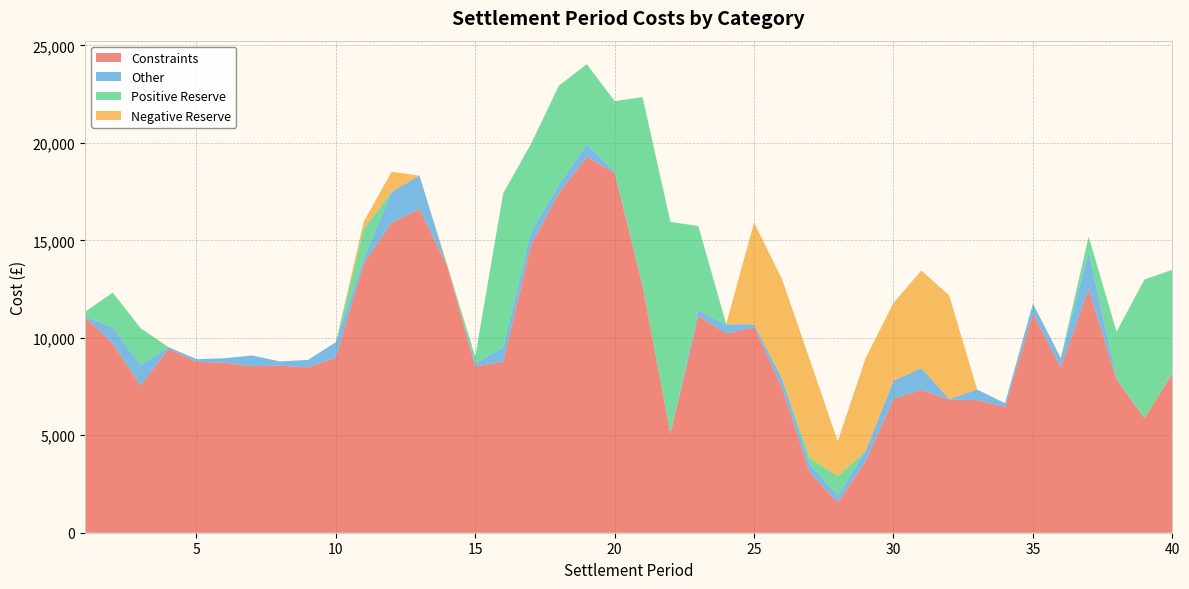

Reading left to right, transcribe all the data shown in this chart.

Constraints: 1=11075.1	2=9692.8	3=7562.1	4=9434.9	5=8767.1	6=8723.1	7=8546.1	8=8569.1	9=8479.1	10=9001.5	11=13810.8	12=15898.7	13=16621.1	14=13645.9	15=8535.3	16=8759.8	17=14762.2	18=17416.4	19=19283.8	20=18464.6	21=12663.3	22=5060.7	23=11123.8	24=10225.0	25=10533.0	26=7456.0	27=3086.2	28=1553.7	29=3657.0	30=6870.4	31=7329.1	32=6828.8	33=6804.7	34=6454.8	35=11250.2	36=8479.9	37=12501.7	38=7862.7	39=5872.3	40=8163.0
Other: 1=19.7	2=824.8	3=1028.9	4=84.3	5=137.0	6=227.3	7=545.3	8=216.6	9=386.7	10=770.3	11=229.2	12=1585.6	13=1694.1	14=3.6	15=144.5	16=733.0	17=662.8	18=433.4	19=650.8	20=75.2	21=0.0	22=1.9	23=288.5	24=449.4	25=154.8	26=452.0	27=422.2	28=345.3	29=525.6	30=927.6	31=1114.8	32=28.6	33=539.7	34=187.8	35=501.4	36=481.5	37=1891.9	38=79.8	39=4.7	40=35.4
Positive Reserve: 1=231.9	2=1799.8	3=1897.5	4=0.0	5=0.0	6=0.0	7=0.0	8=0.0	9=0.0	10=0.0	11=1536.4	12=0.0	13=0.9	14=0.0	15=351.7	16=7910.2	17=4523.9	18=5085.0	19=4103.9	20=3595.3	21=9685.8	22=10883.8	23=4320.6	24=33.1	25=0.0	26=24.1	27=322.5	28=996.1	29=0.0	30=0.0	31=0.0	32=0.0	33=0.0	34=0.0	35=0.0	36=0.0	37=795.5	38=2368.4	39=7110.5	40=5289.1
Negative Reserve: 1=0.0	2=0.0	3=0.0	4=0.0	5=0.0	6=0.0	7=0.0	8=0.0	9=0.0	10=0.0	11=379.0	12=1029.0	13=0.0	14=83.0	15=0.0	16=0.0	17=0.0	18=0.0	19=0.0	20=0.0	21=0.0	22=0.0	23=0.0	24=0.0	25=5221.0	26=5082.6	27=5037.7	28=1797.2	29=4767.5	30=3993.0	31=5007.9	32=5311.5	33=0.0	34=0.0	35=0.0	36=0.0	37=0.0	38=0.0	39=0.0	40=0.0